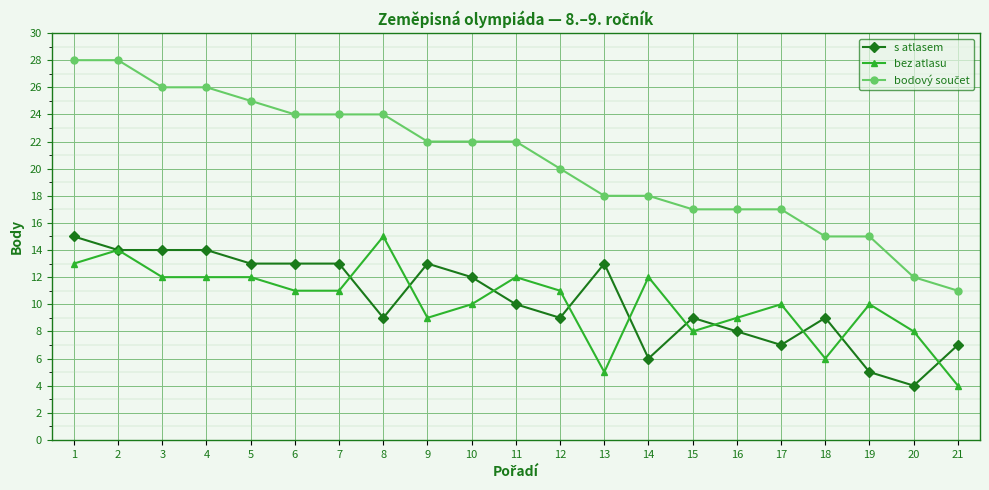

At which label does bez atlasu first exceed 11?

1